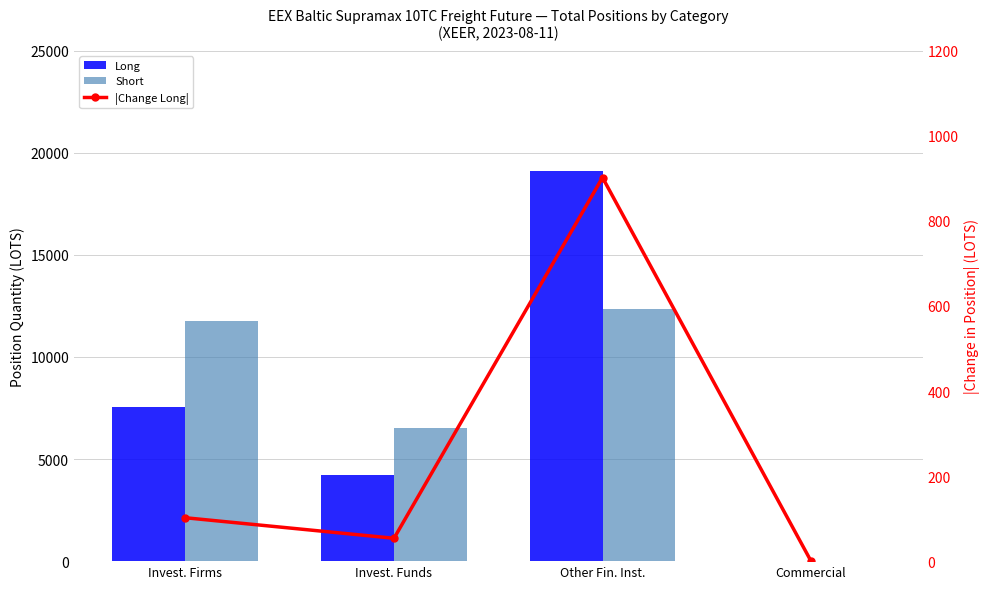

What is the label of the 1st bar from the right?

Commercial